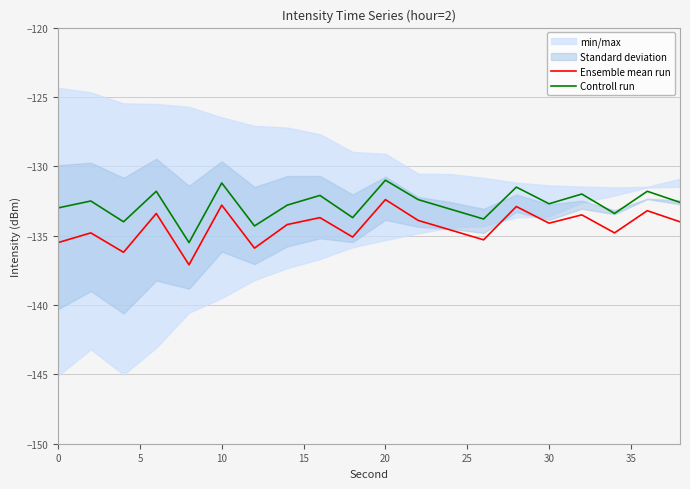

True or false: Controll run and Ensemble mean run cross at least once.

False